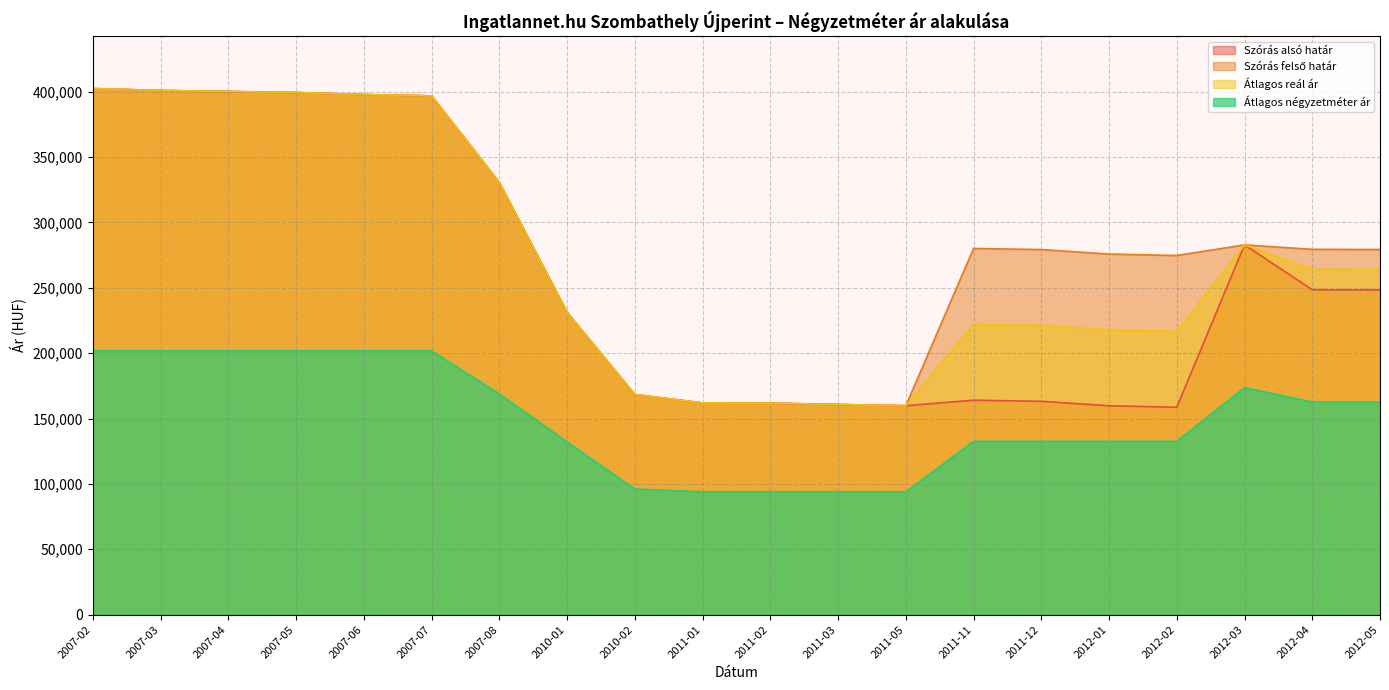

How many interior local peaks does the Szórás alsó határ series have?

2